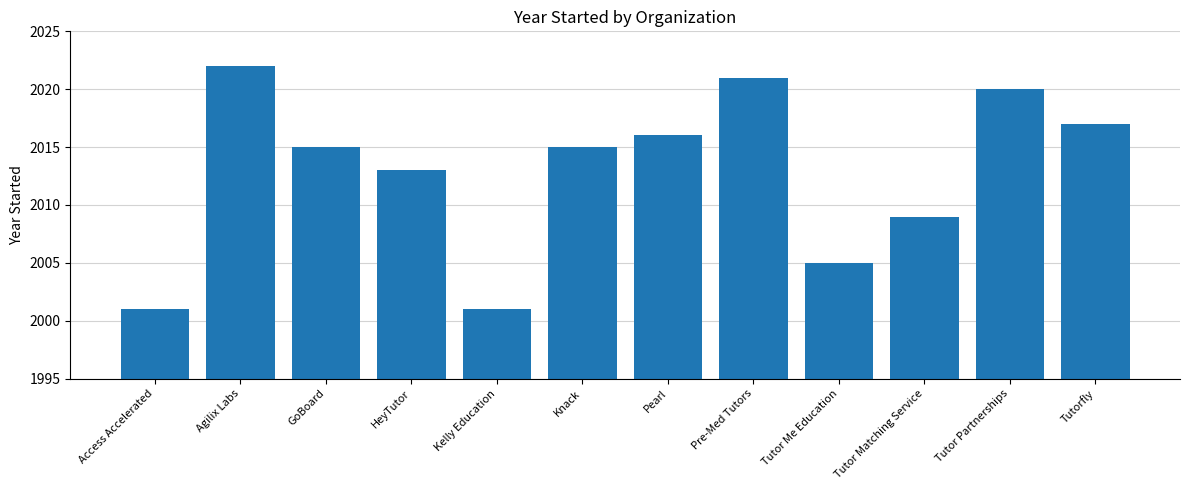

Does the chart contain any negative values?

No